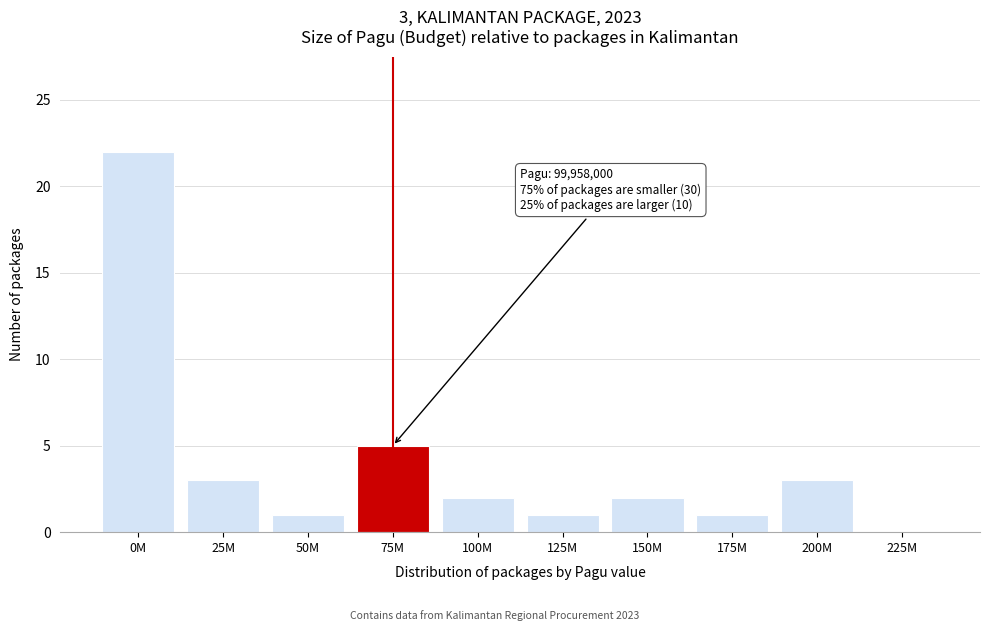

Reading right to left, what are all the values shown in this chart?

225M=0	200M=3	175M=1	150M=2	125M=1	100M=2	75M=5	50M=1	25M=3	0M=22